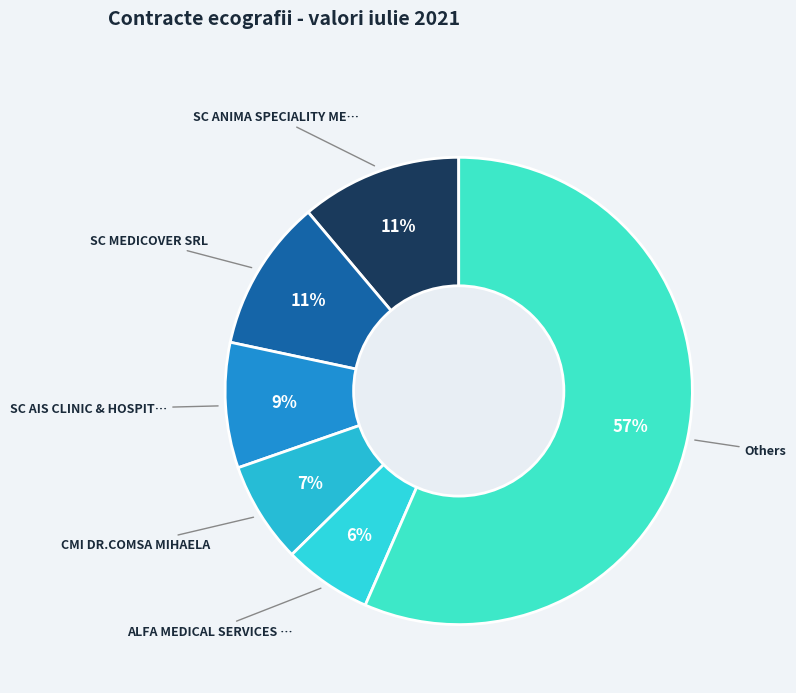

How many segments does this pie chart have?

6